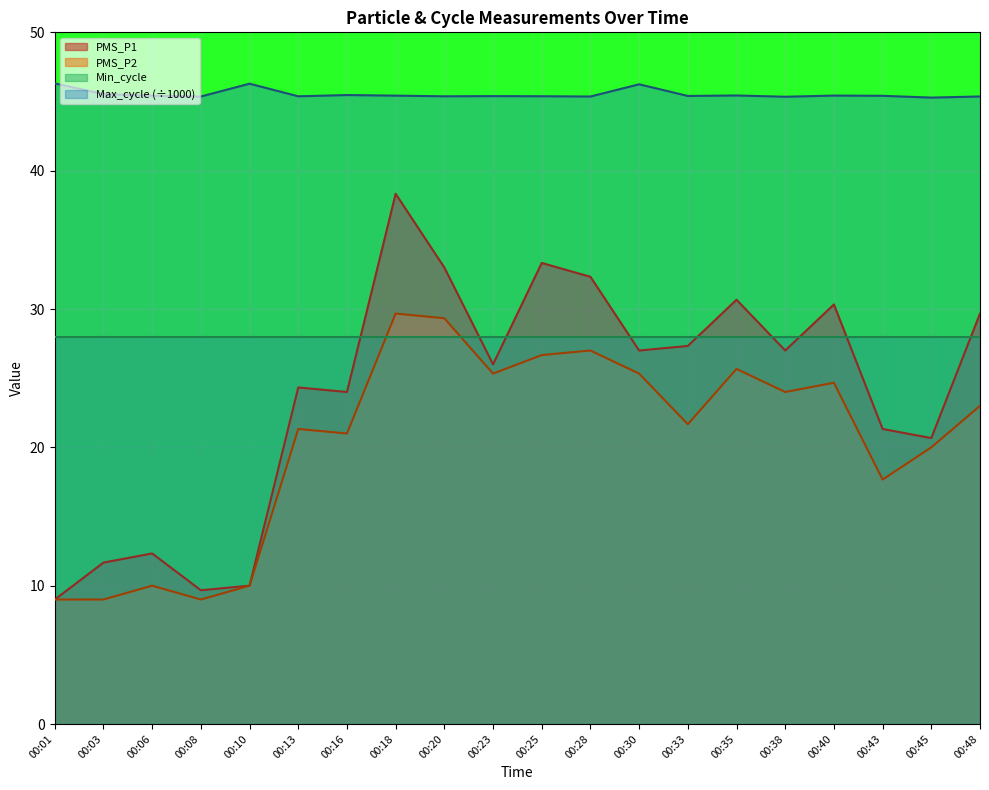

What is the smallest value displayed?

9.0